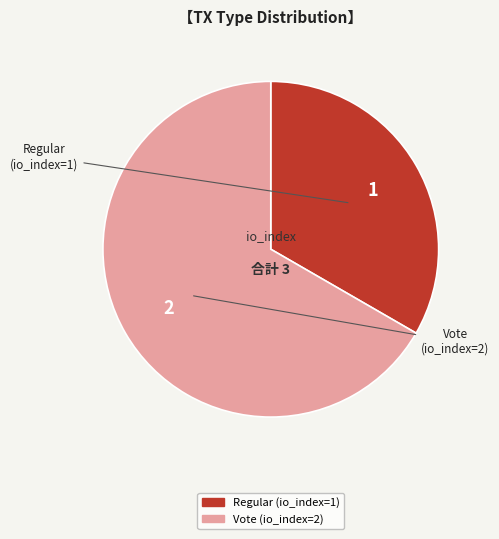

Which slice is the smallest?

Regular (io_index=1)